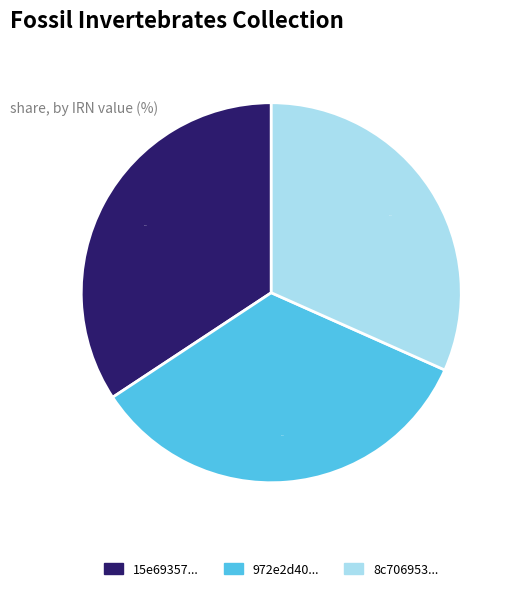

How many slices are in this pie chart?

3